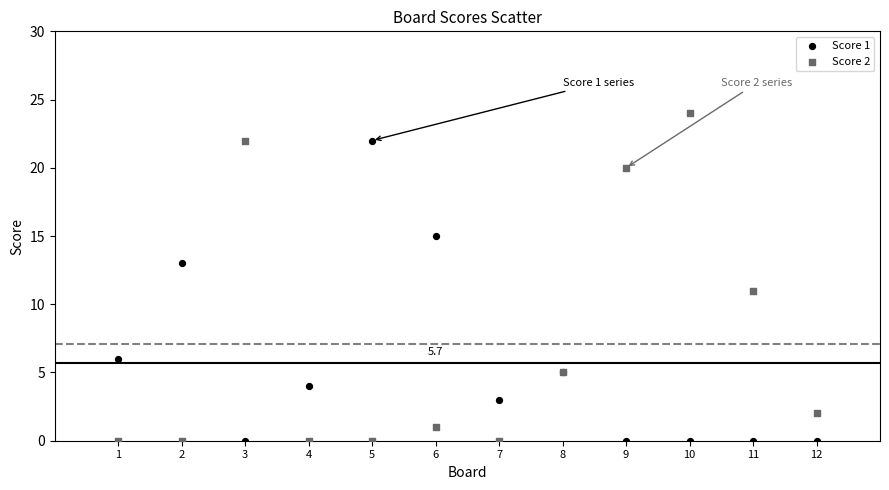

Which series contains the highest Y value?

Score 2